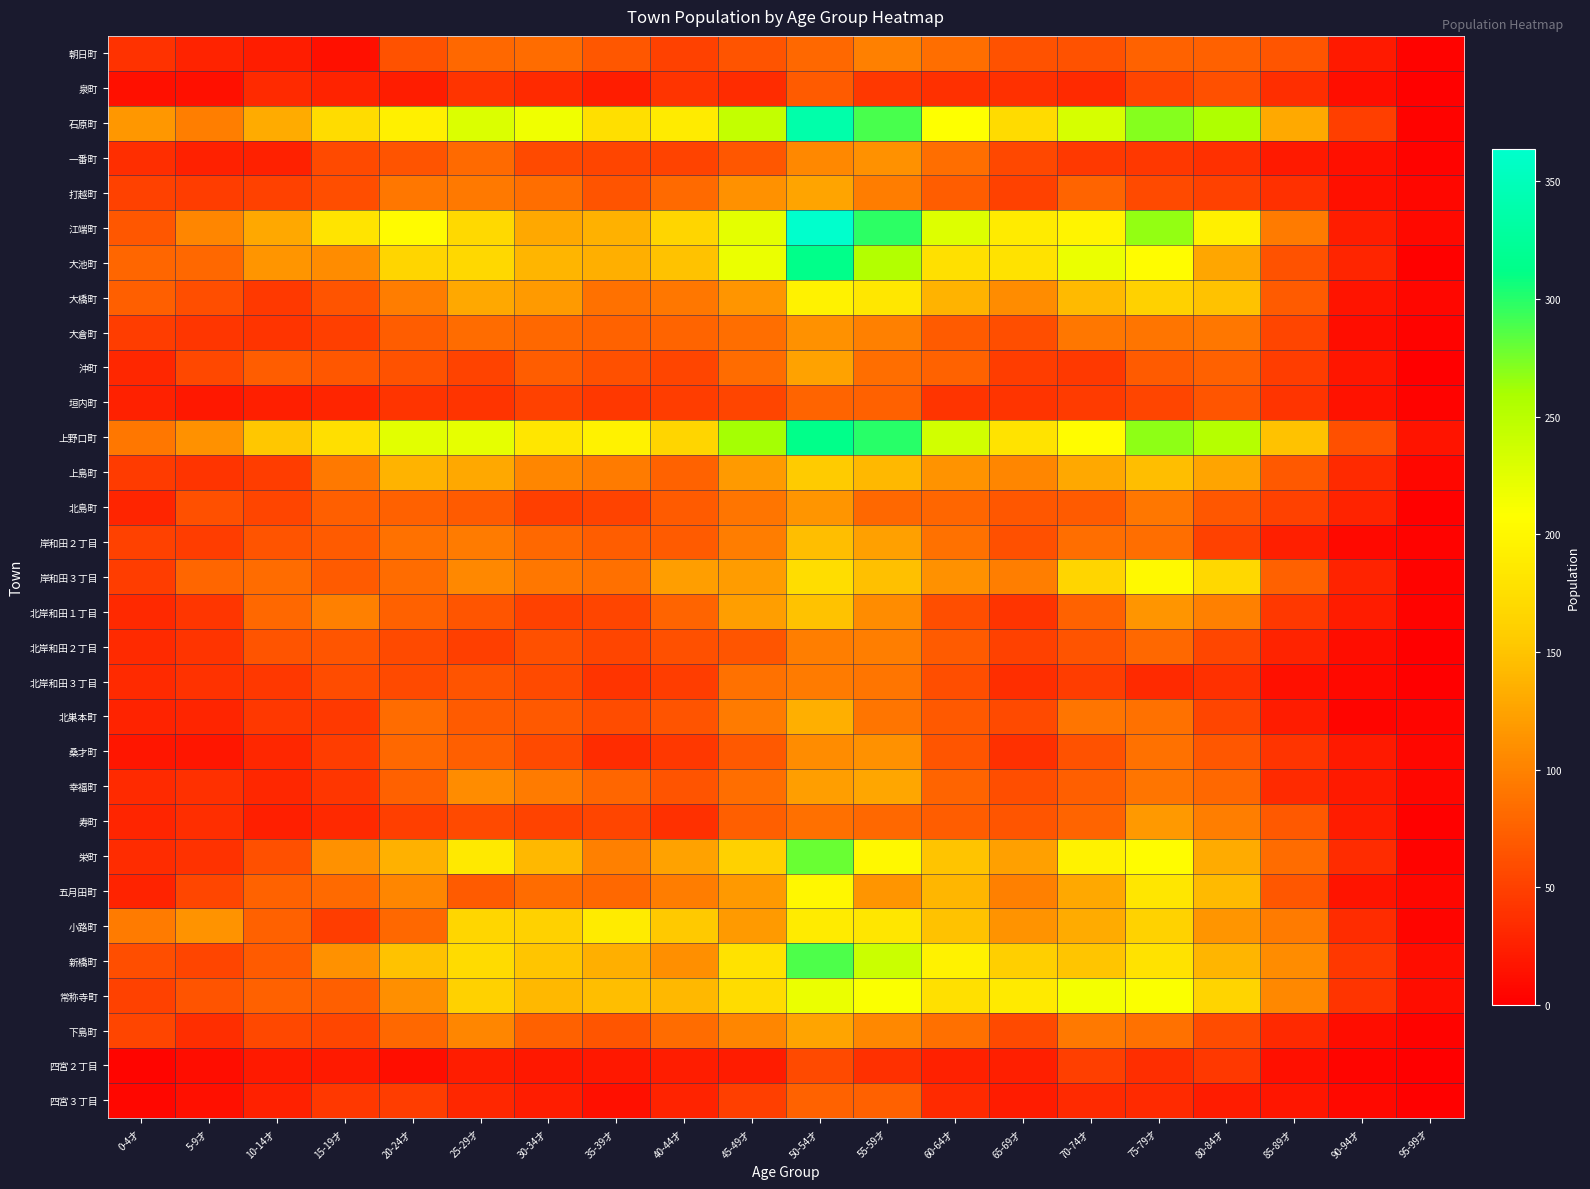

Rank the series at 0-4才 from highest to lowest value.

石原町, 小路町, 上野口町, 大池町, 大橋町, 江端町, 新橋町, 下島町, 打越町, 岸和田２丁目, 常称寺町, 大倉町, 岸和田３丁目, 上島町, 朝日町, 一番町, 栄町, 北岸和田３丁目, 幸福町, 北岸和田２丁目, 北岸和田１丁目, 沖町, 北島町, 寿町, 北巣本町, 五月田町, 垣内町, 桑才町, 泉町, 四宮３丁目, 四宮２丁目